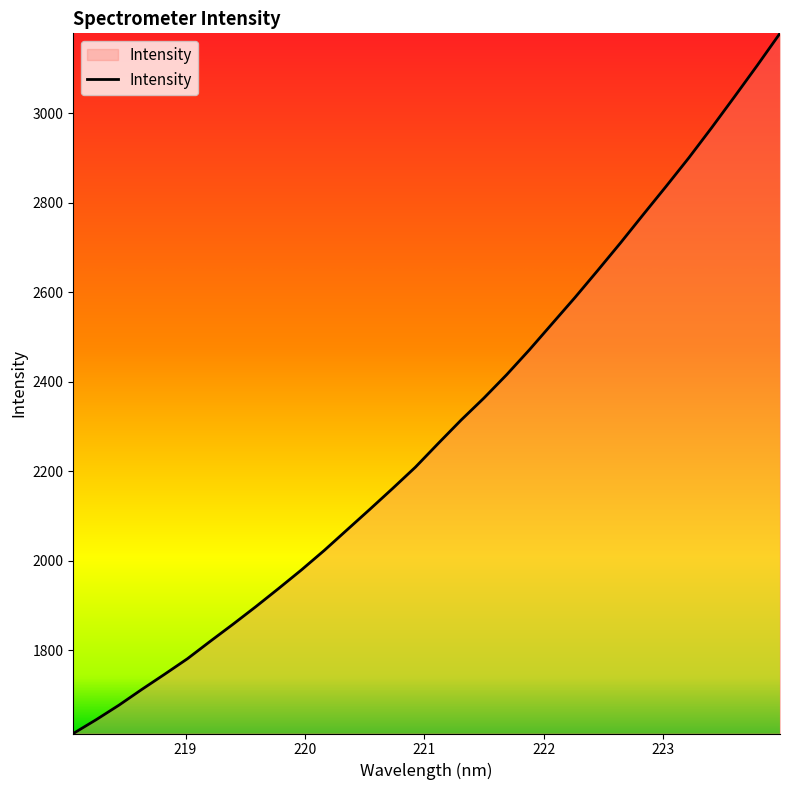

Does the chart have visible grid lines?

No